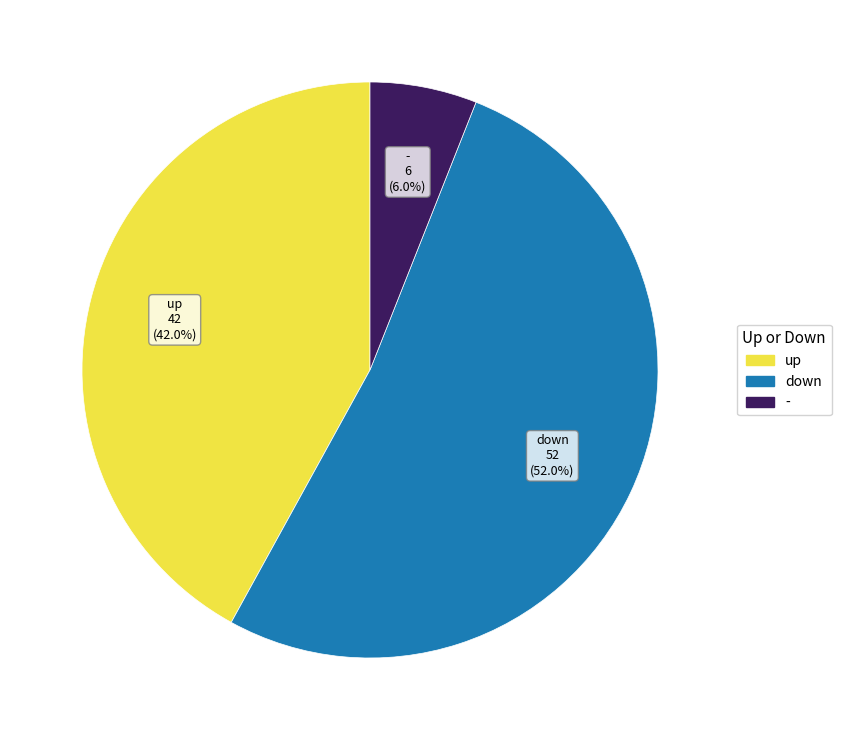

The up slice represents 29% of the pie. True or false?

False